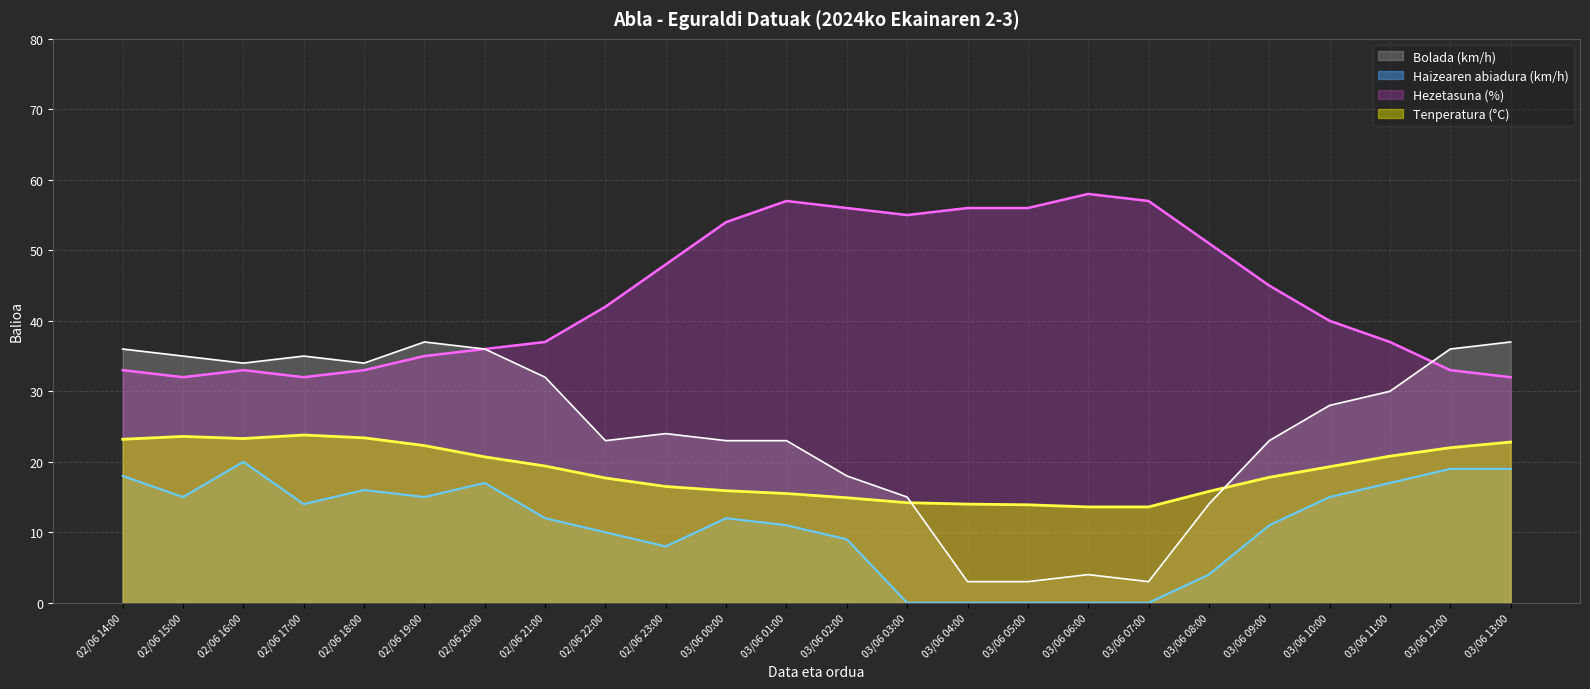

Where is Tenperatura (°C) nearest to the value 18?

03/06 09:00